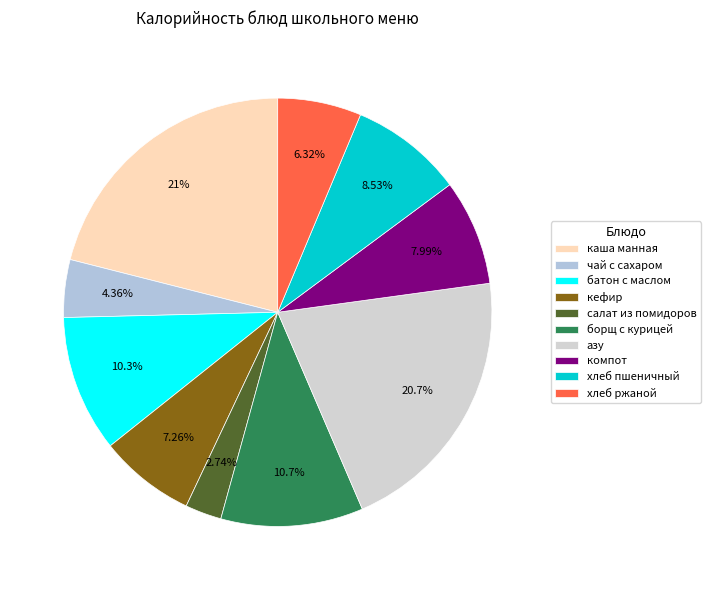

Is it true that чай с сахаром is 15% of the pie?

False